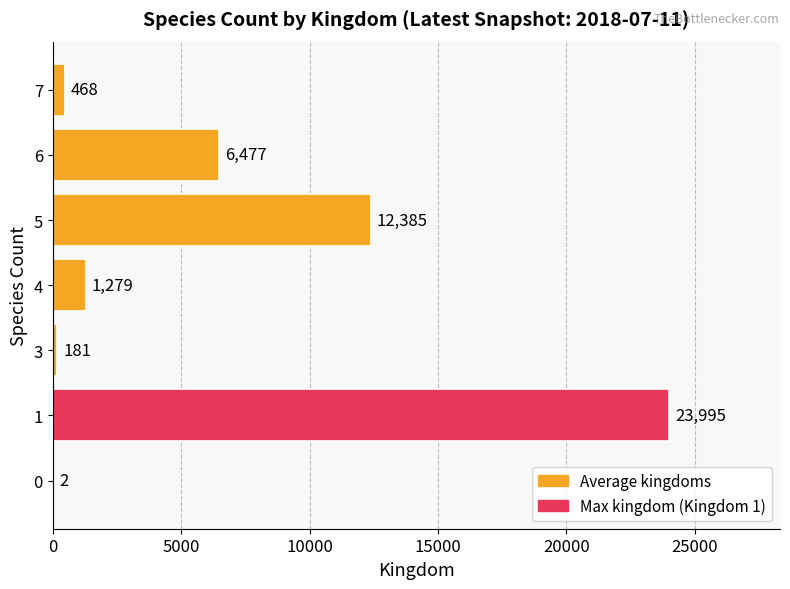

Where is the data nearest to the value 11998?

5